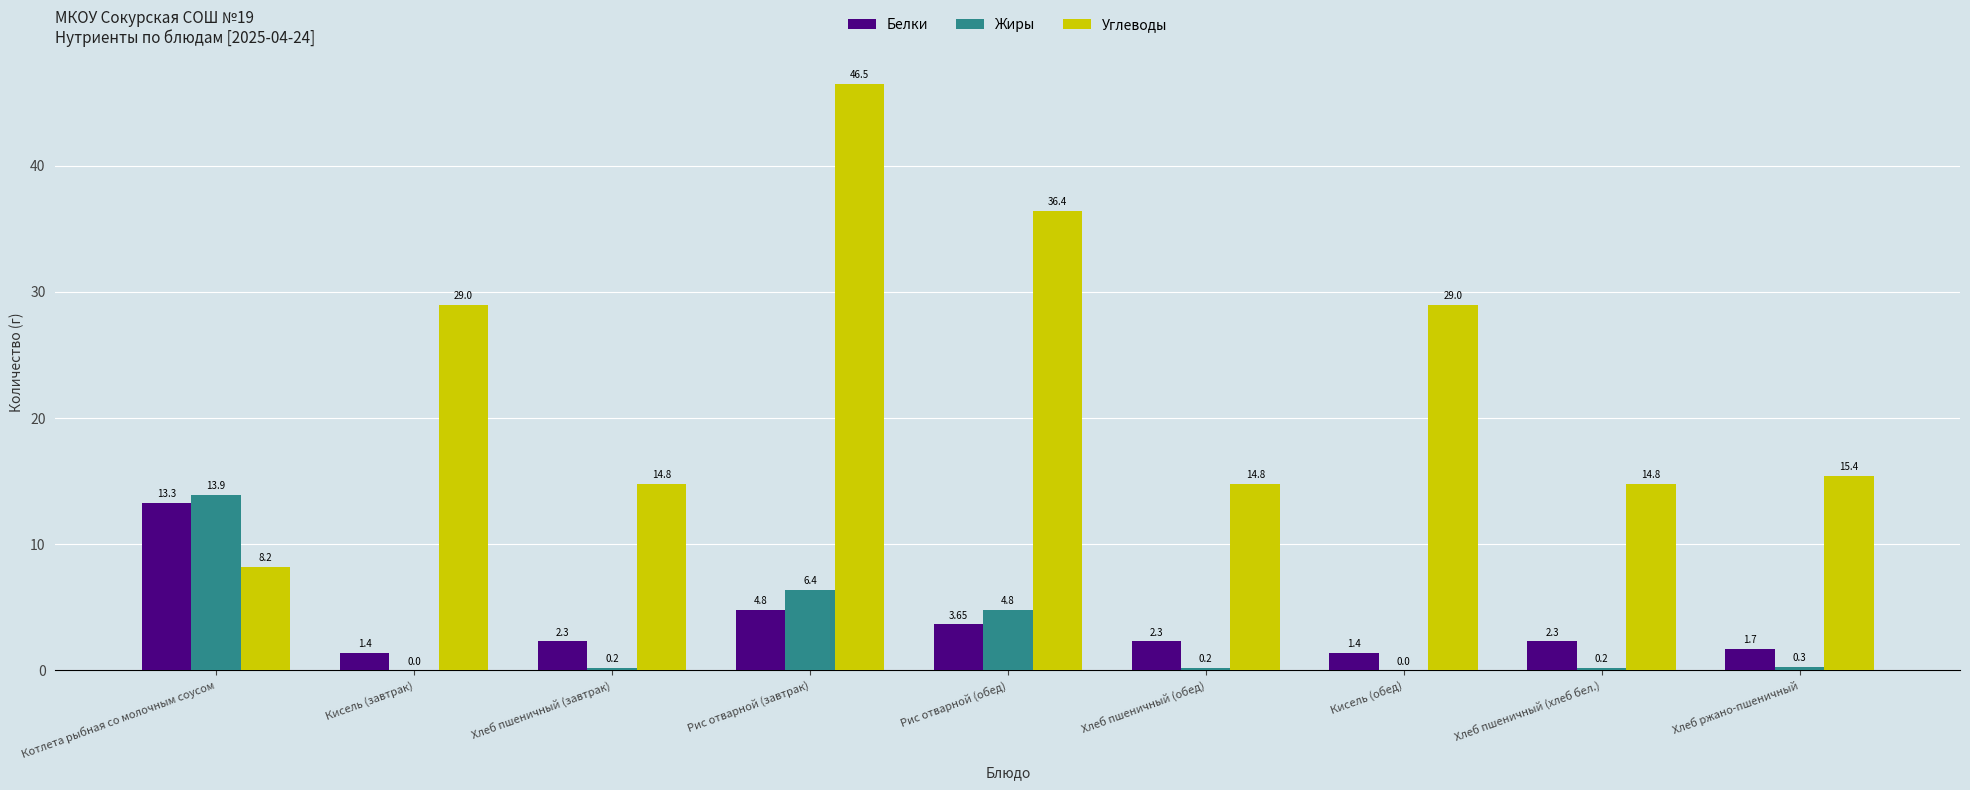

What are all the series names shown in the legend?

Белки, Жиры, Углеводы